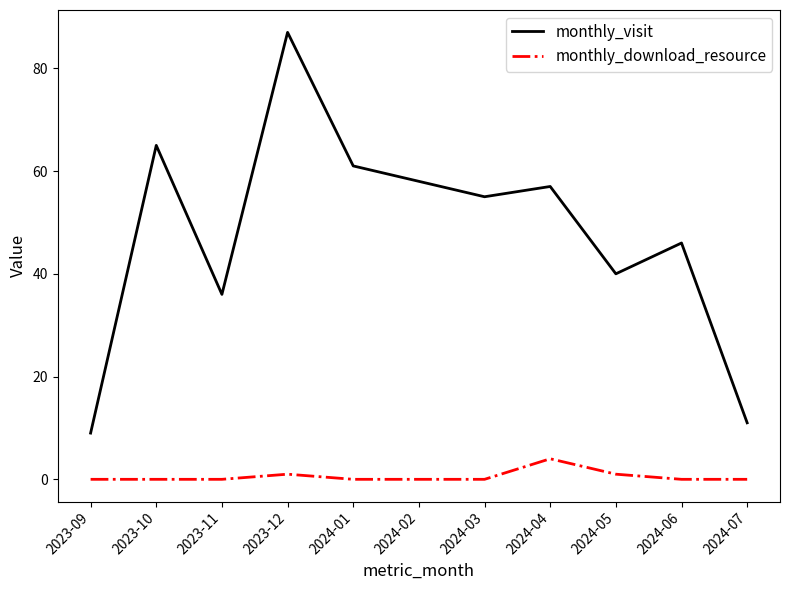

Is the value of monthly_download_resource at 2024-05 greater than the value of monthly_visit at 2024-04?

No